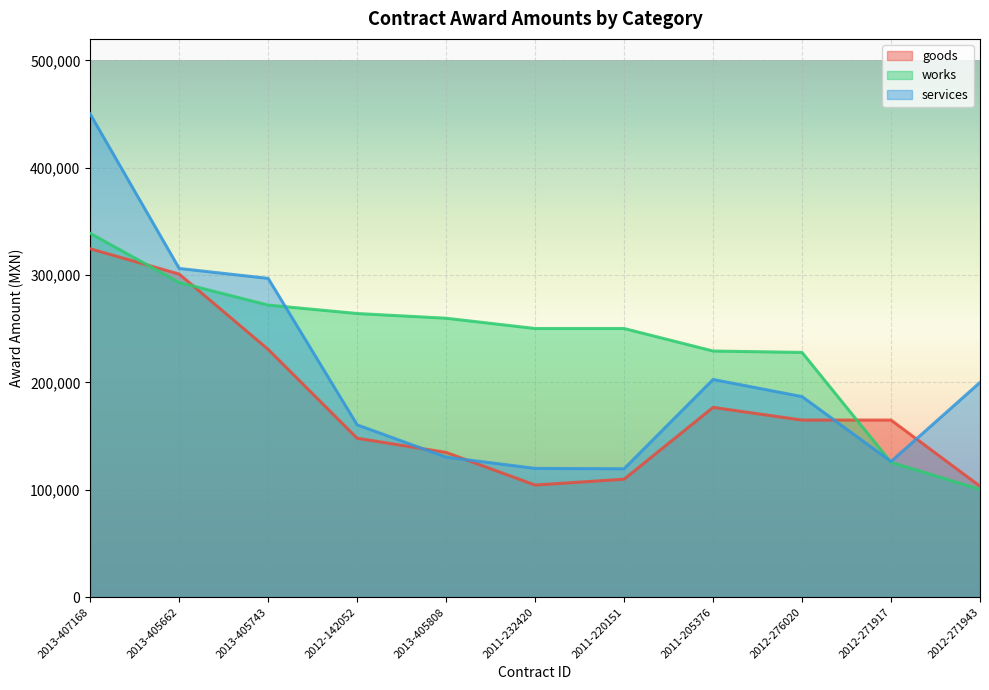

Where does the goods series first go above 164950?

2013-407168